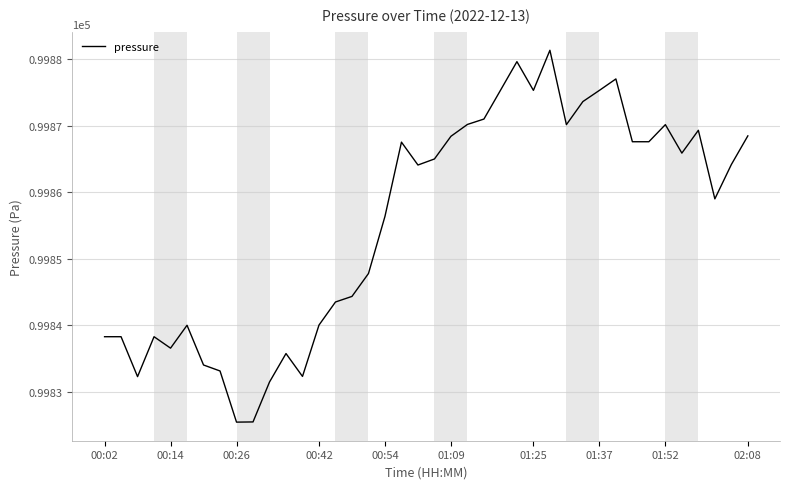

What is the maximum value shown in the chart?

99881.3